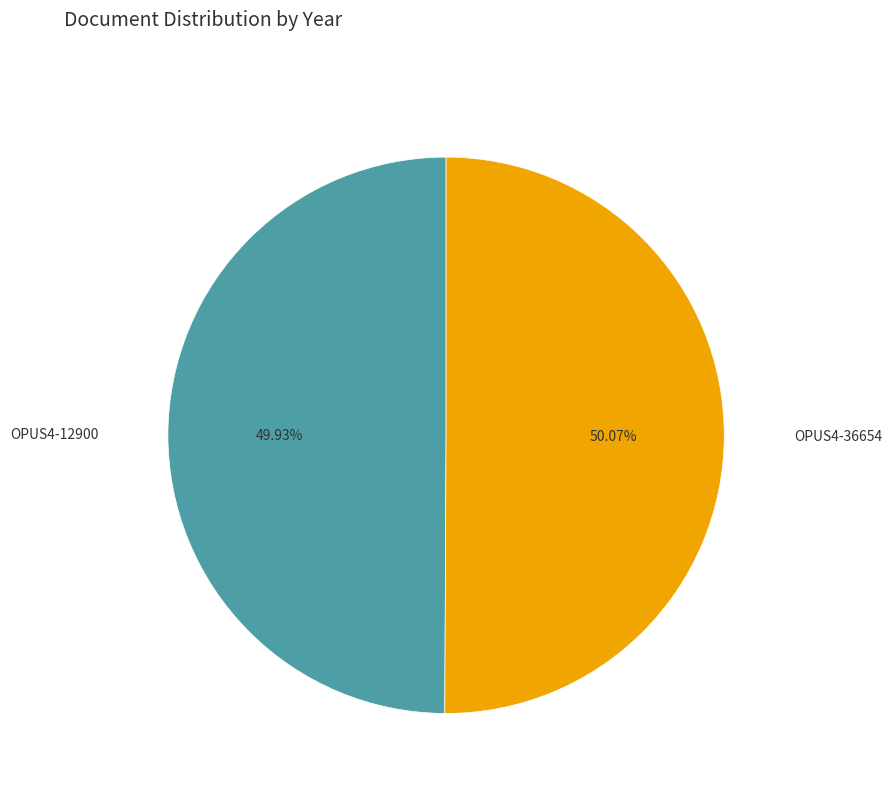

Count the number of slices in the pie.

2